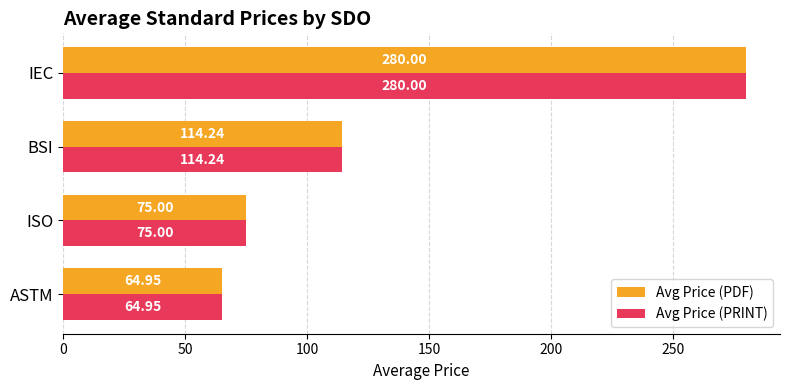

What is the sum of all Avg Price (PRINT) values?

534.2